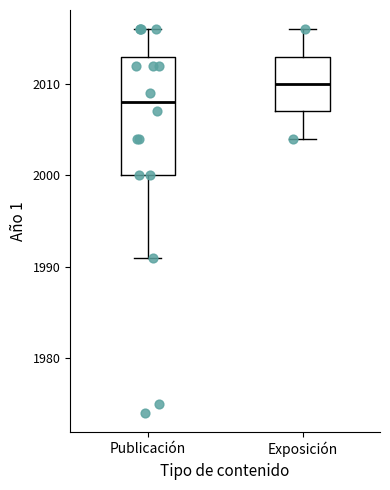

Which box is the tallest, from its lower edge to its upper edge?

Publicación